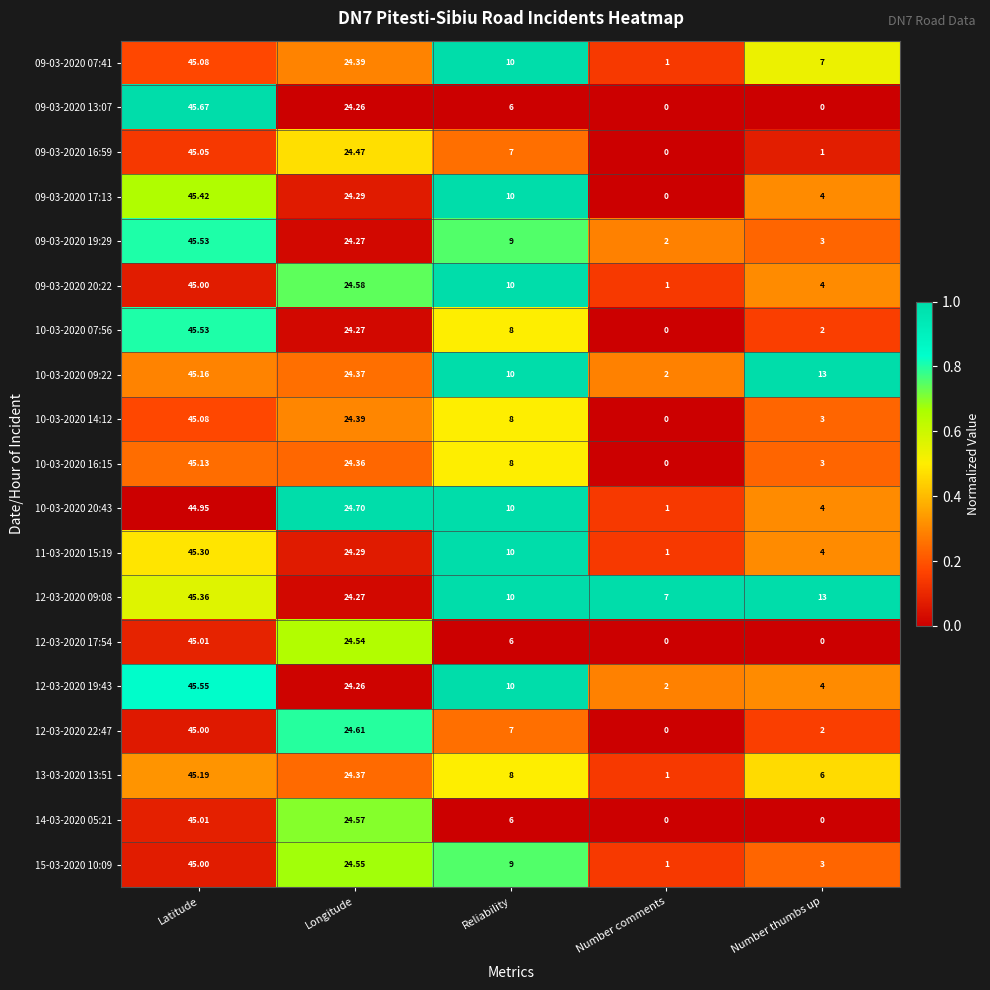

Which category has the highest value across all series?

Latitude